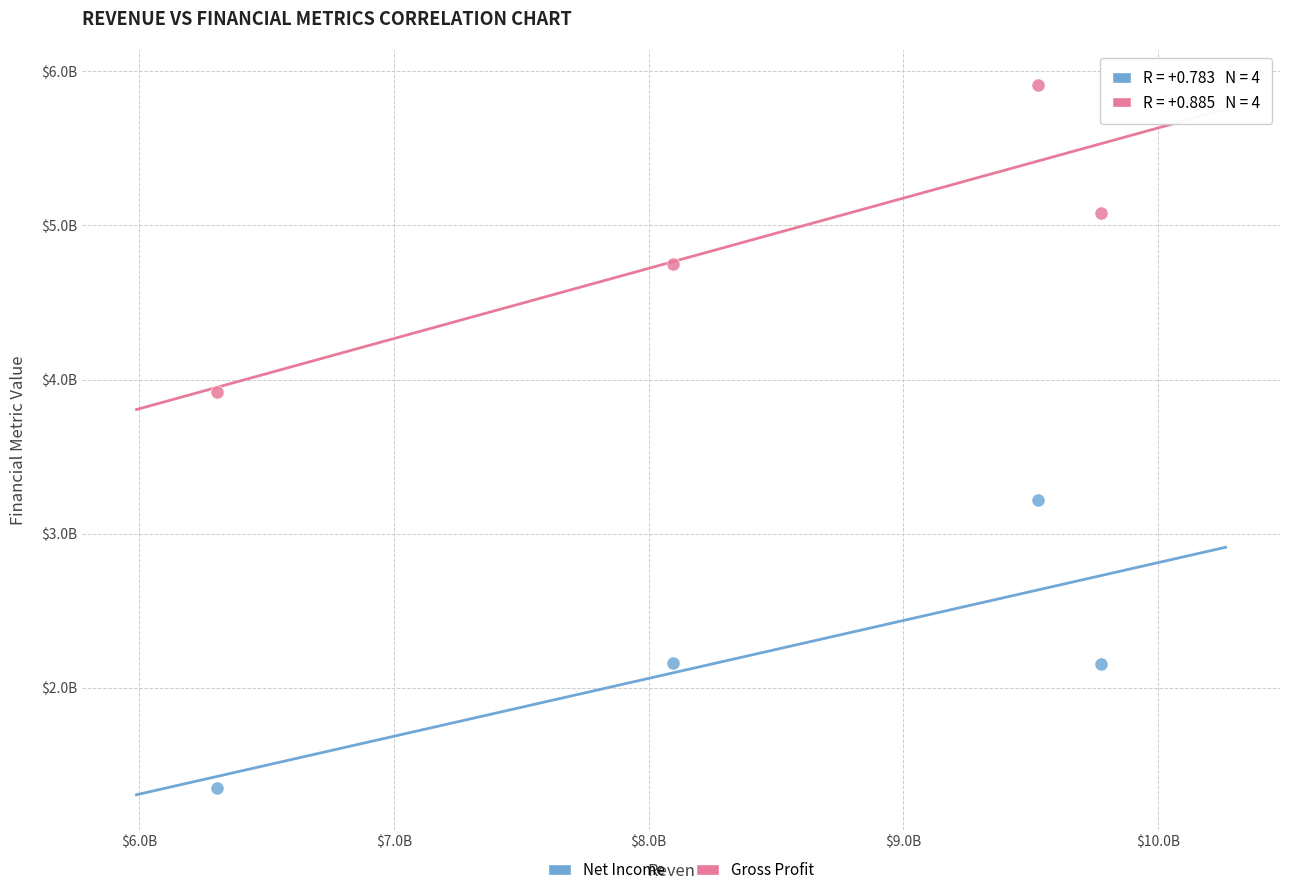

Which series contains the highest Y value?

Gross Profit